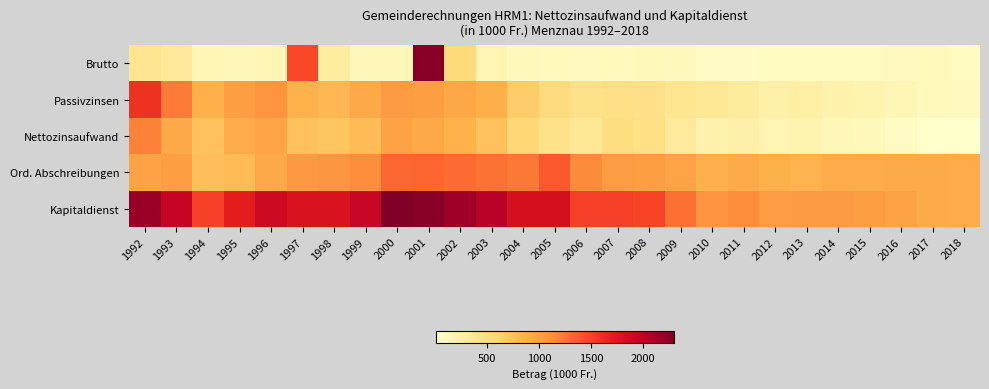

At how many categories does at least one series exceed 809?

27